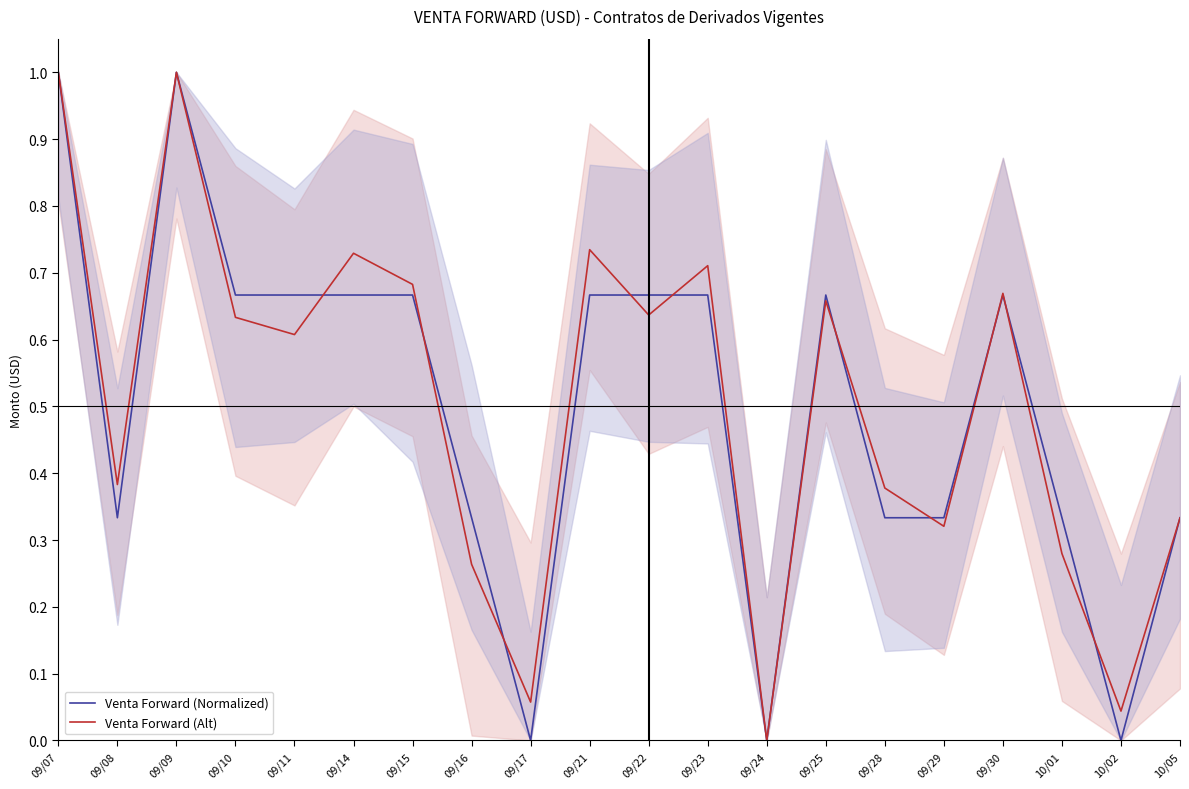

Is the value of Venta Forward (Alt) at 09/21 greater than the value of Venta Forward (Normalized) at 09/29?

Yes